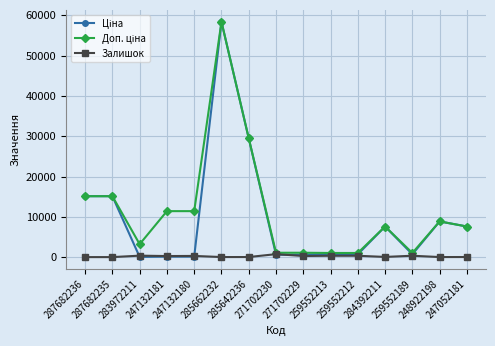

At which category is the sum across all series the highest?

285662232